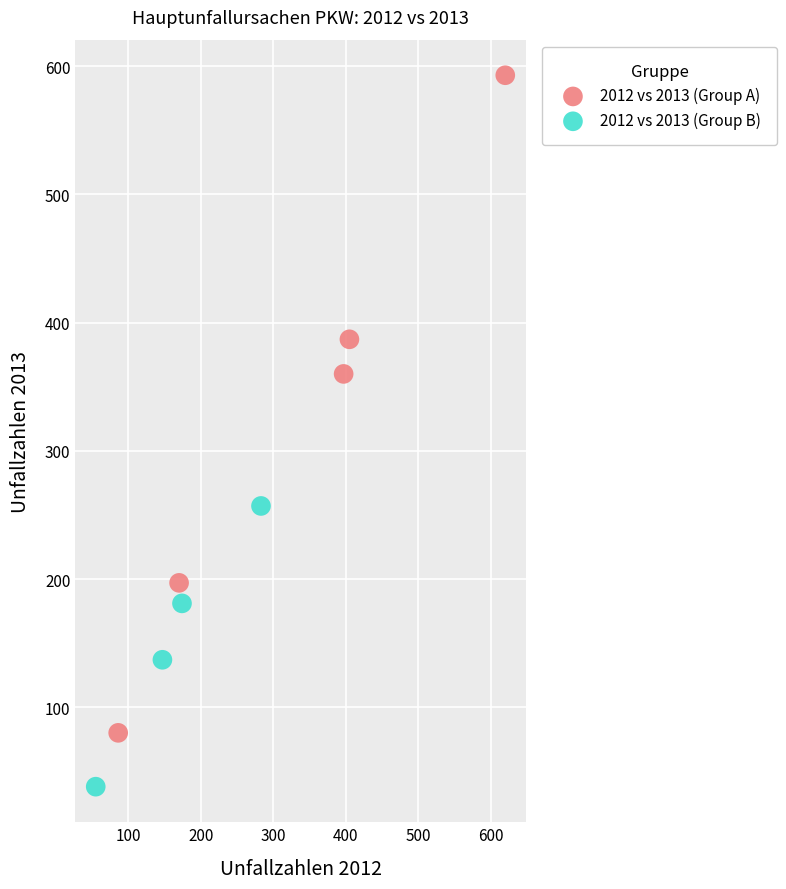

Which series reaches the maximum Y coordinate?

2012 vs 2013 (Group A)